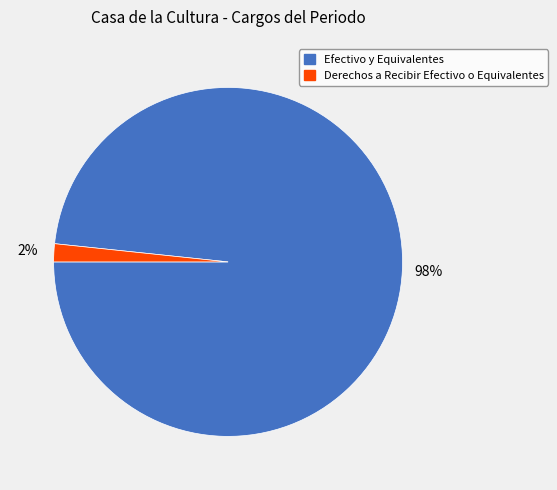

Combined, do Efectivo y Equivalentes and Derechos a Recibir Efectivo o Equivalentes account for over 50%?

Yes